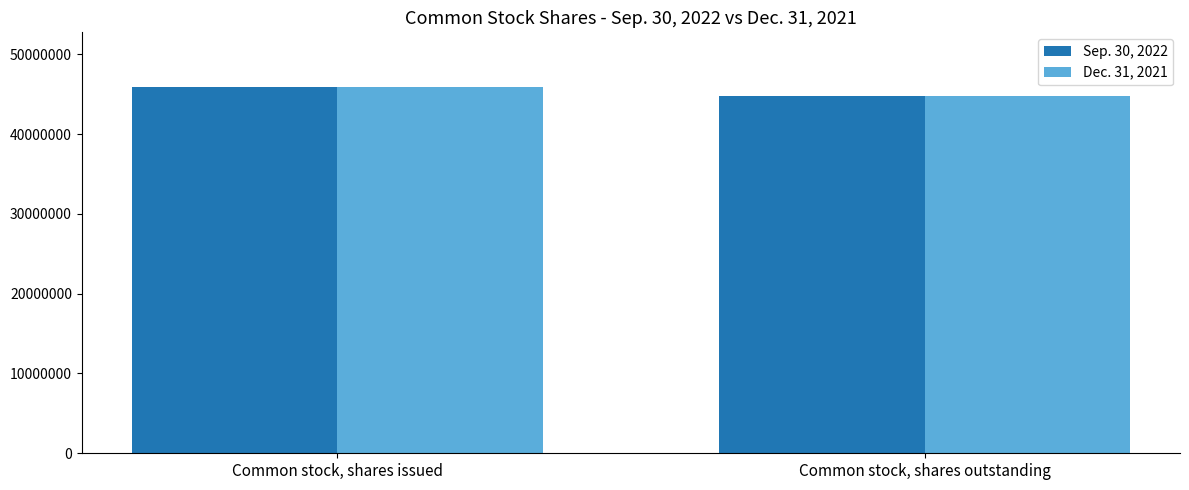

The Dec. 31, 2021 series shows 16691358 at Common stock, shares issued. True or false?

False